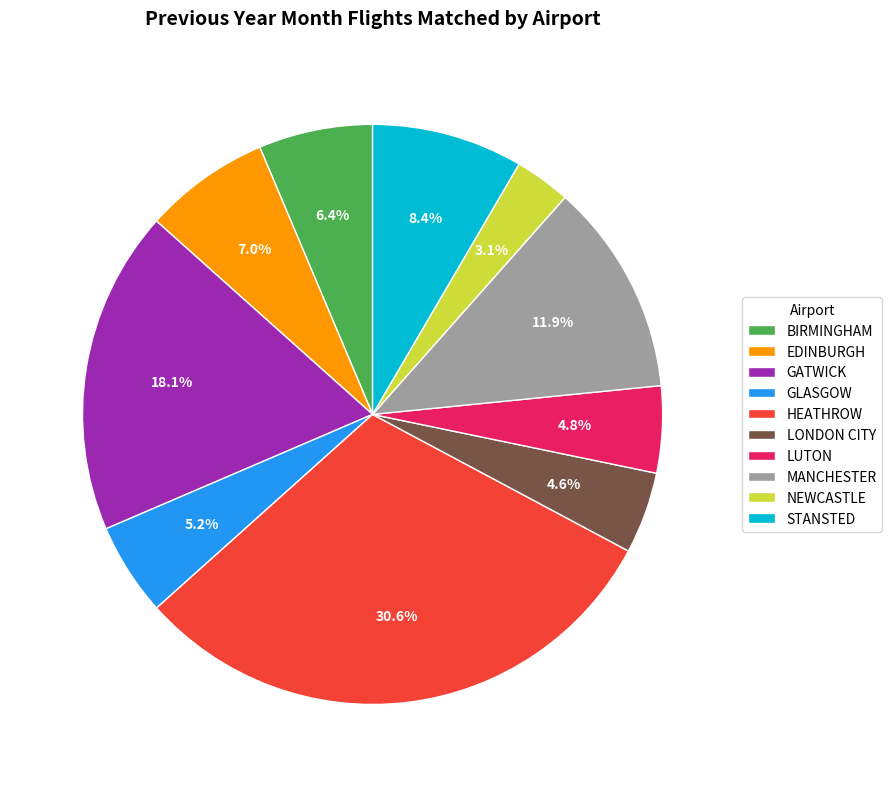

Does any single category account for the majority?

No